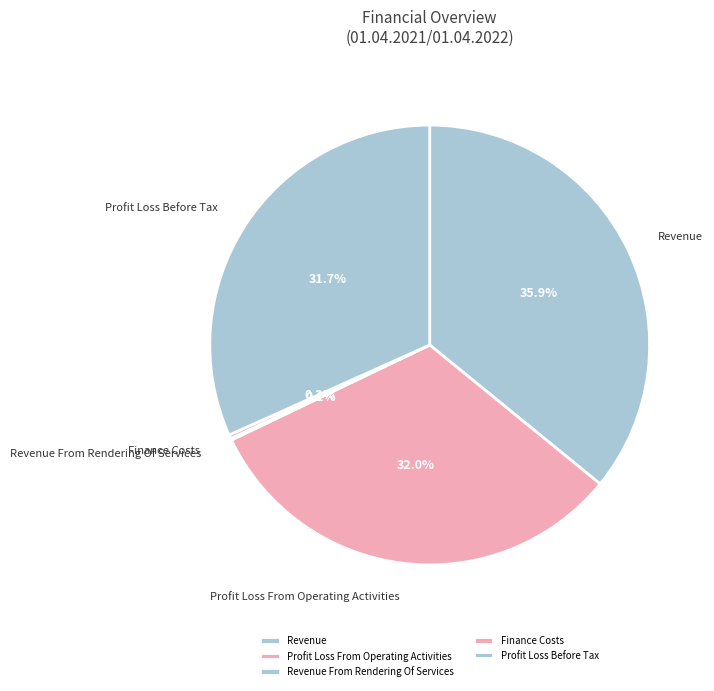

Approximately how many times larger is the value at Revenue compared to Profit Loss From Operating Activities?

1.1